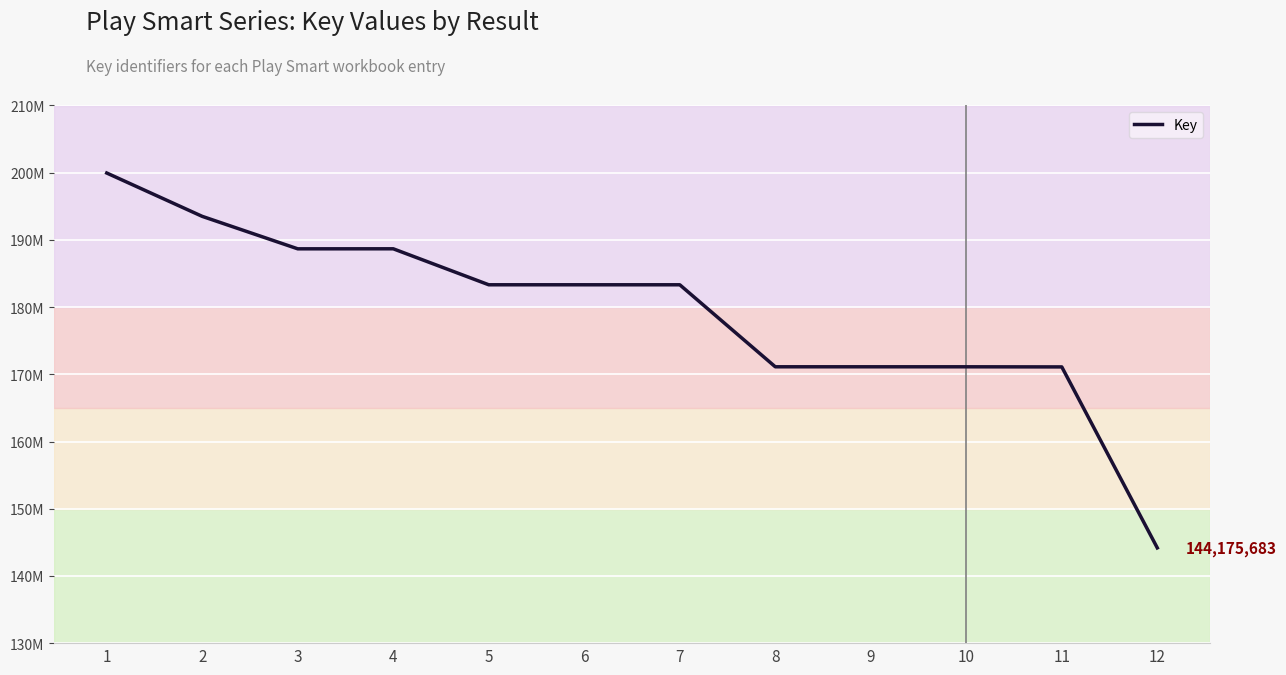

What is the minimum value shown in the chart?

144175683